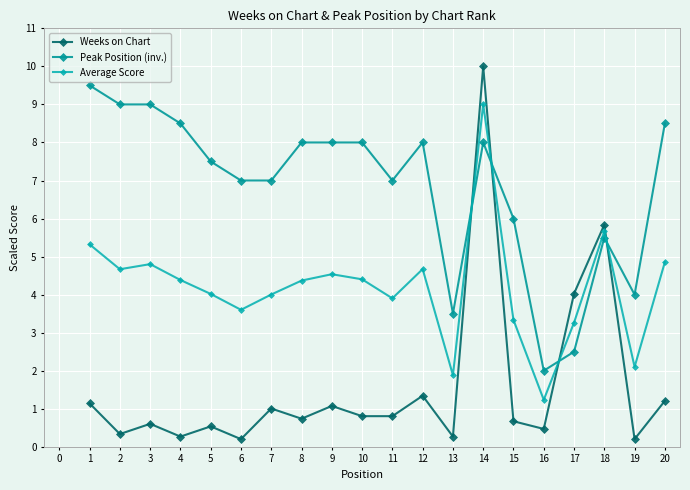

Where does the Peak Position (inv.) series first go above 8?

1